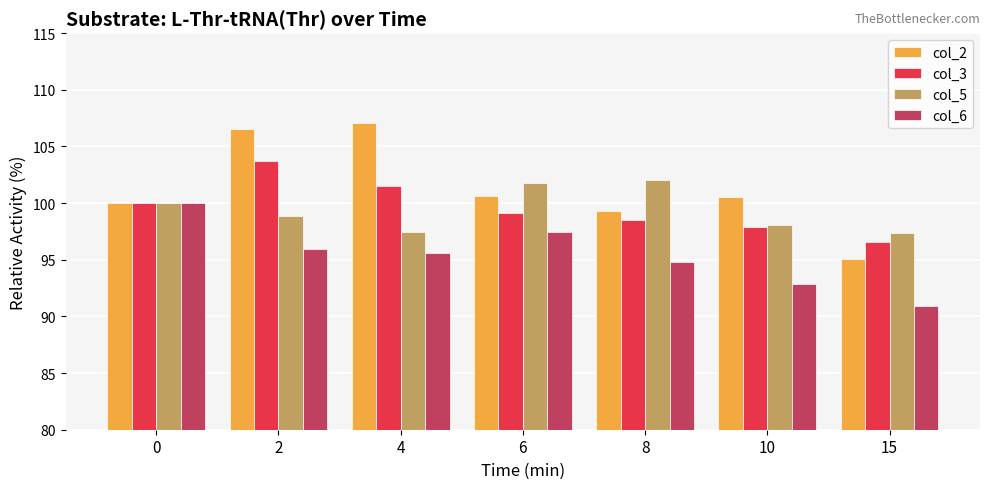

Count the number of categories in the chart.

7